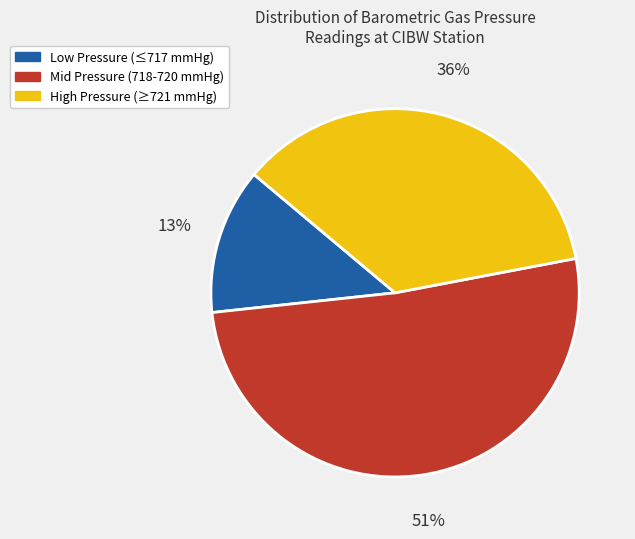

To the nearest percent, what is the difference between the largest and smallest slice percentages?

38%